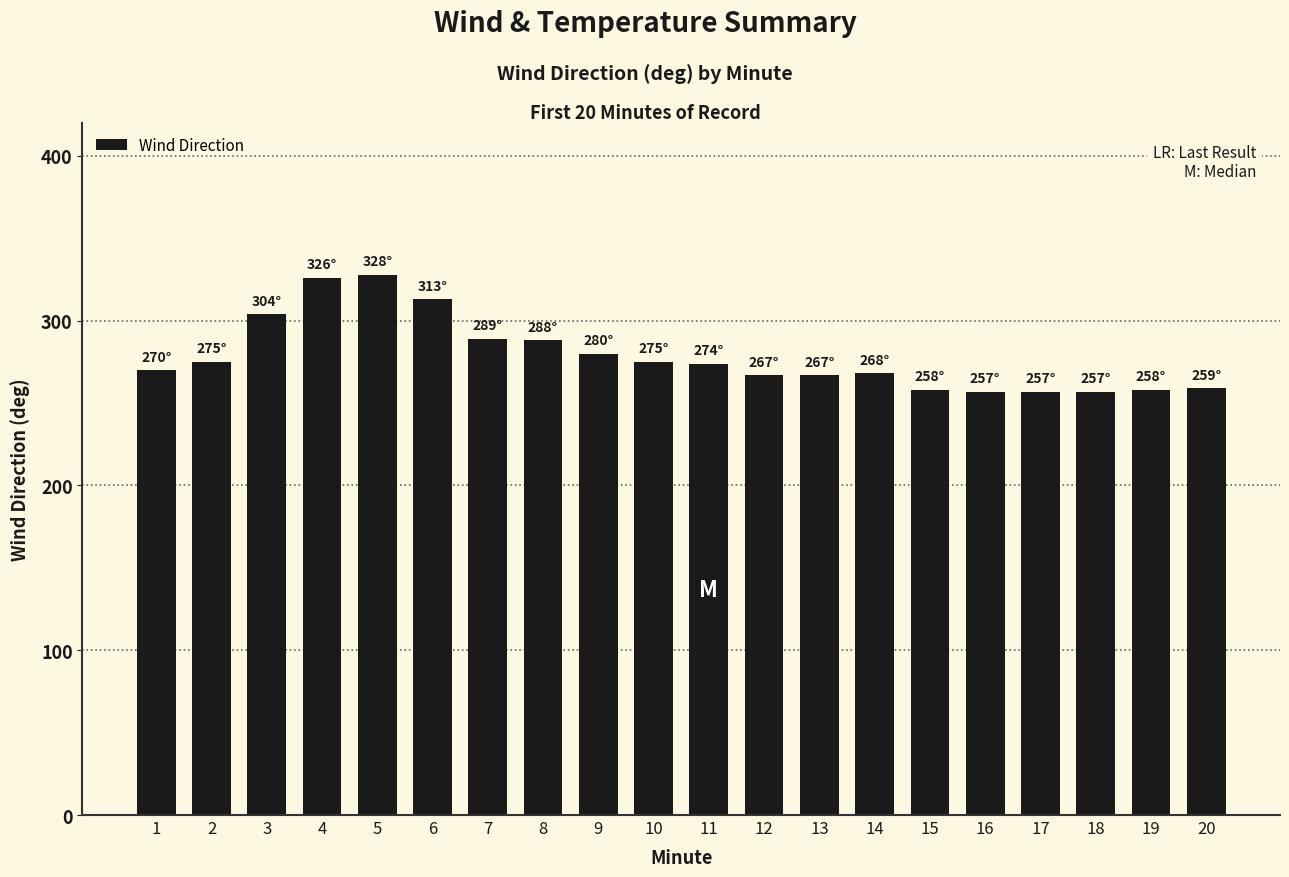

What is the greatest value displayed?

328